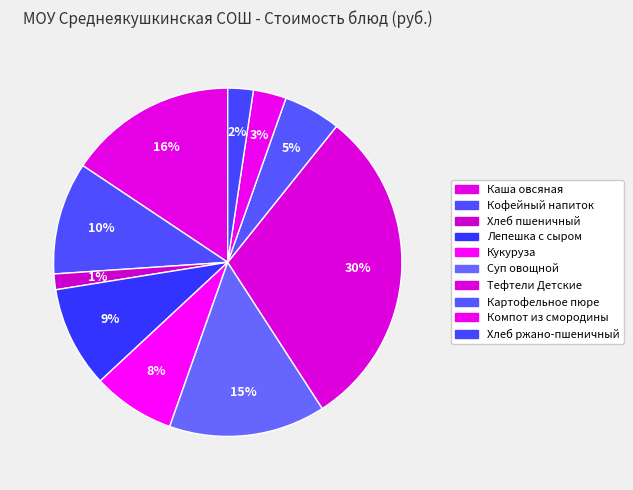

To the nearest percent, what portion does Хлеб ржано-пшеничный represent?

2%